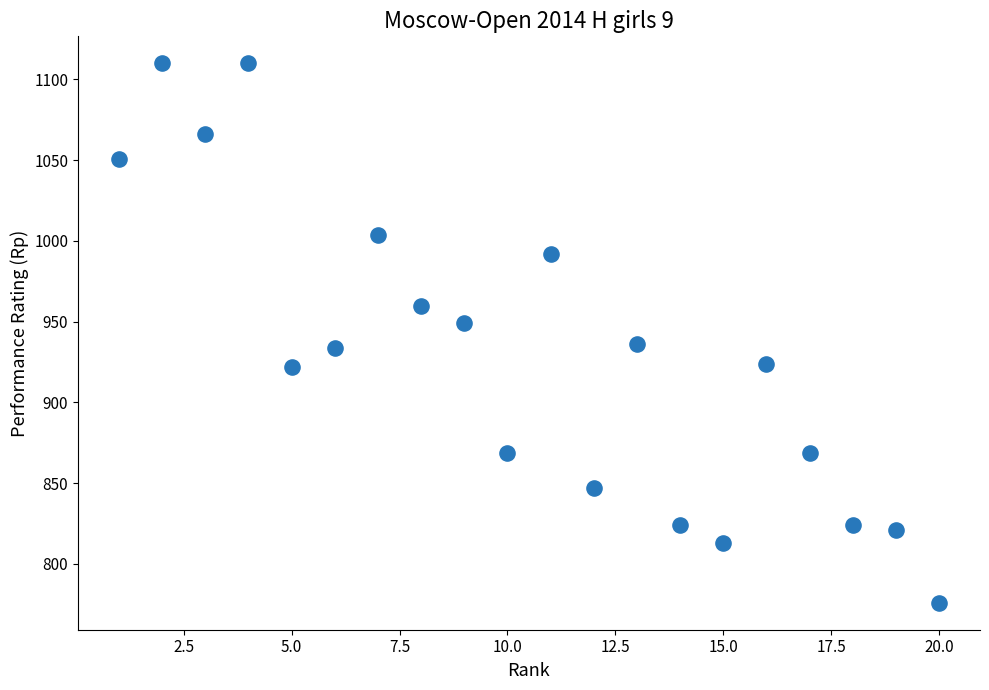

What is the range of X values (max minus min)?

19